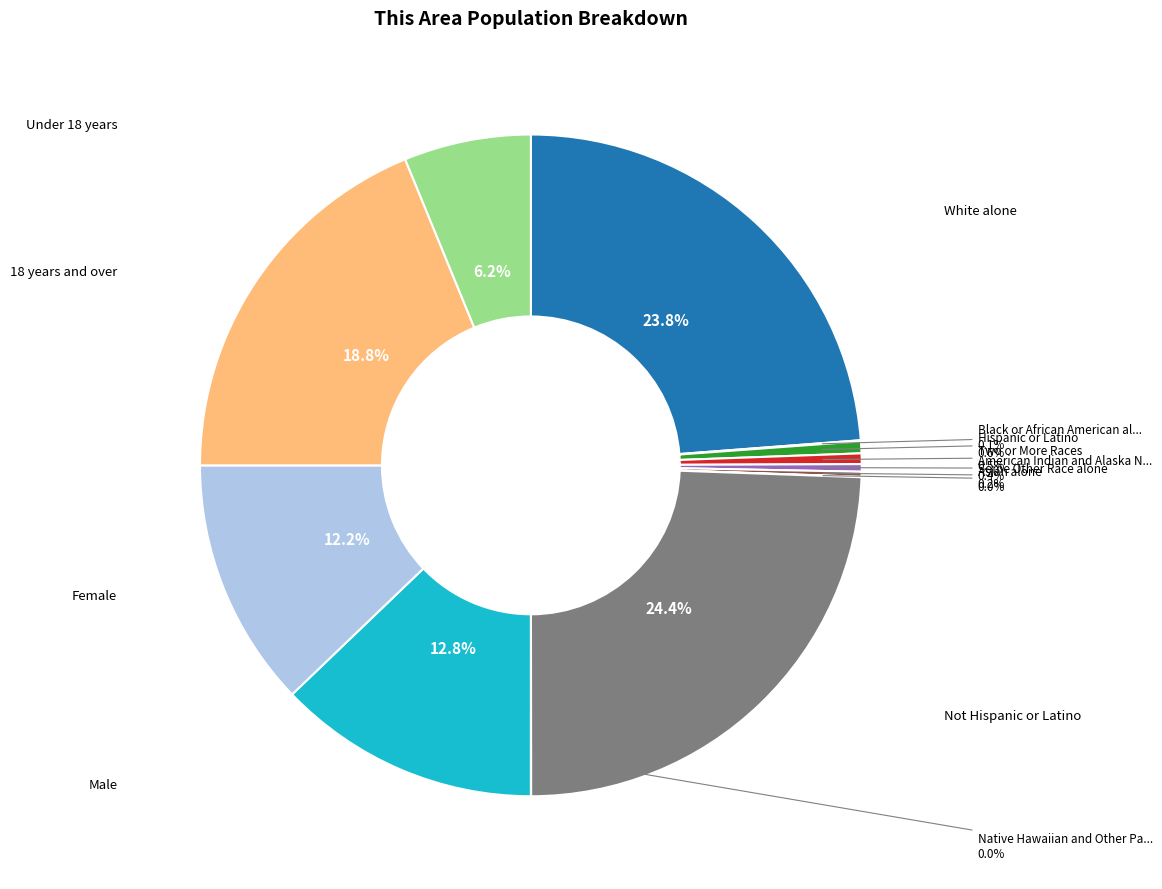

Does any single category account for the majority?

No